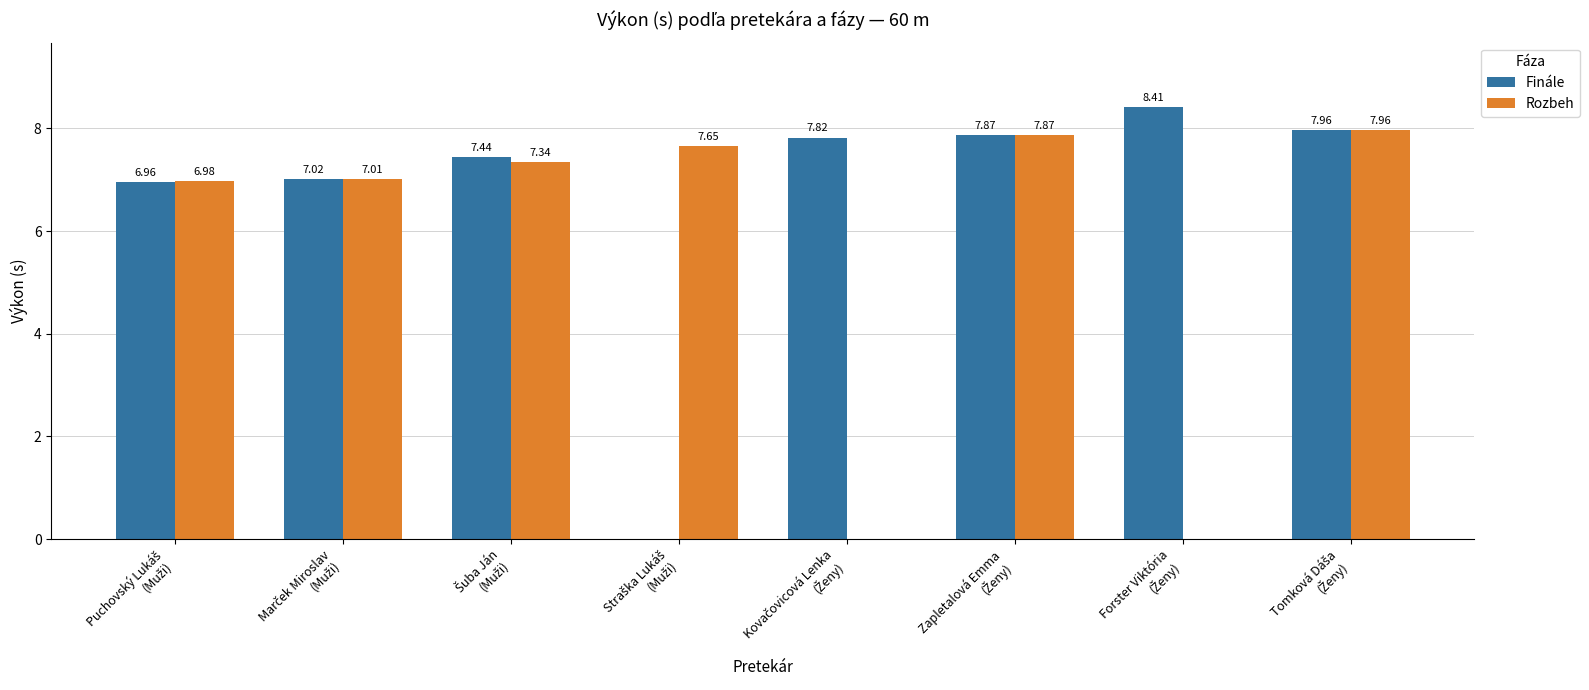

What is the sum of all Finále values?

53.5